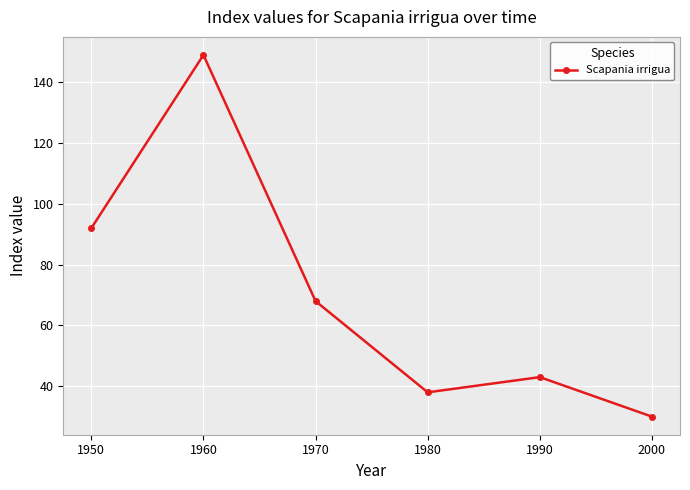

Where is the first local minimum?

1980